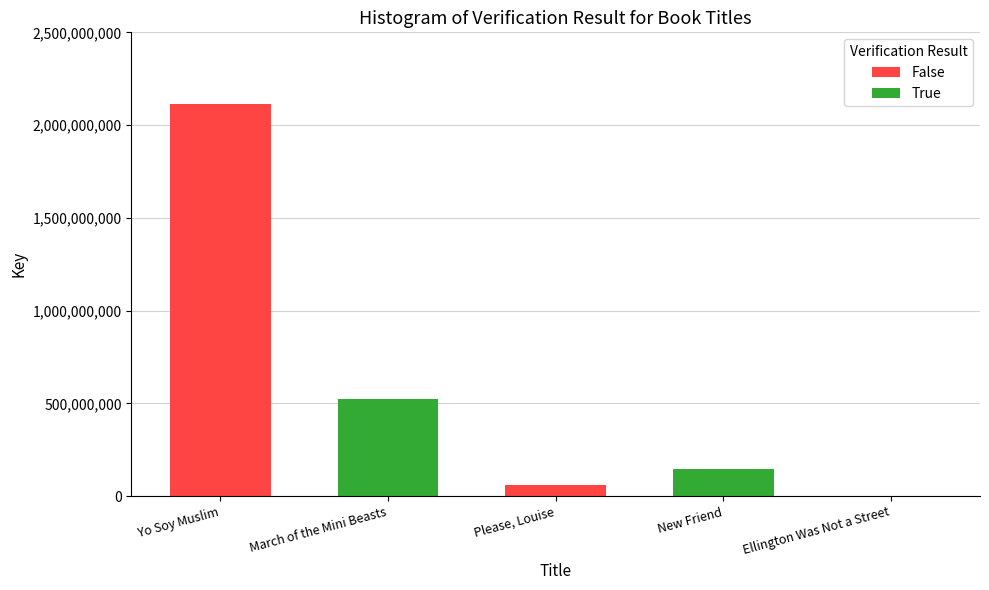

How many data points does each series have?

5